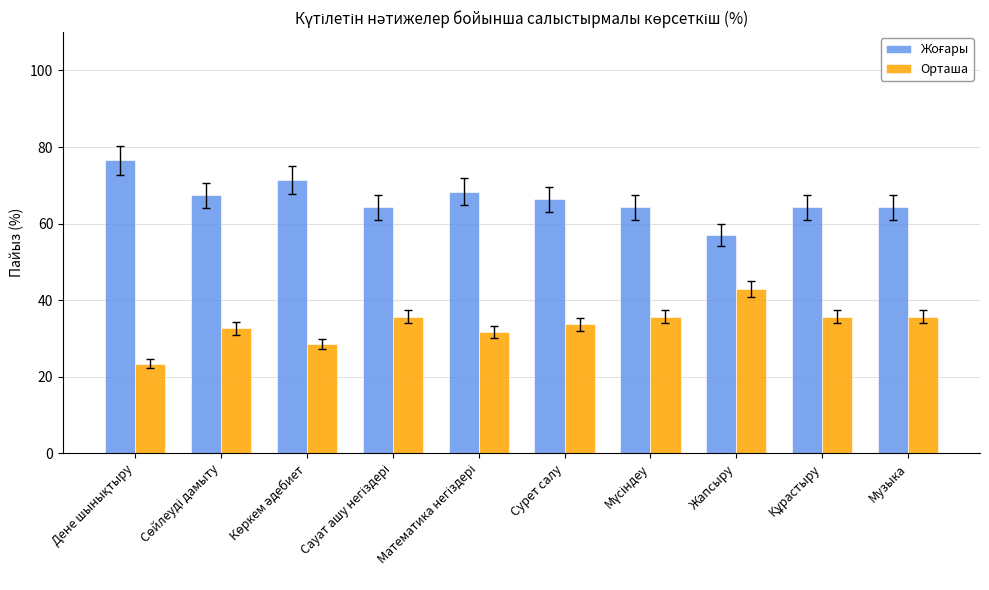

At which label does Орташа reach its peak?

Жапсыру